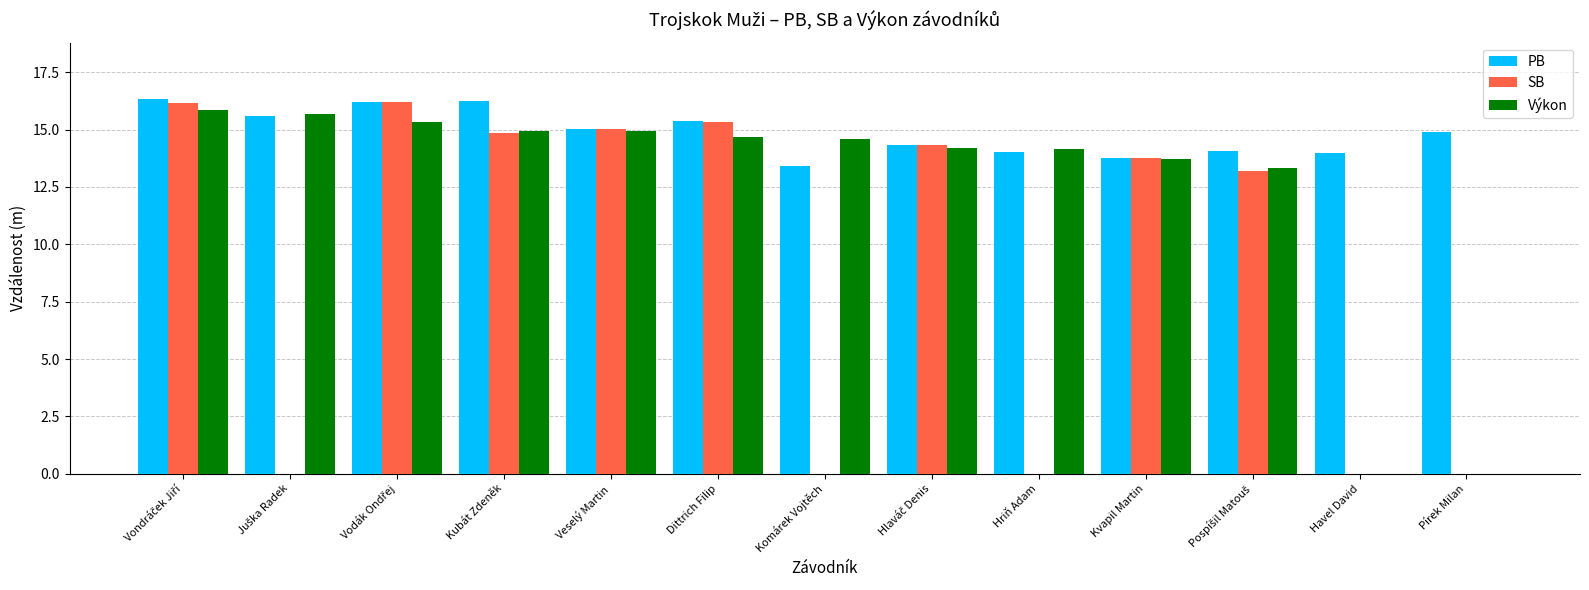

What are all the series names shown in the legend?

PB, SB, Výkon